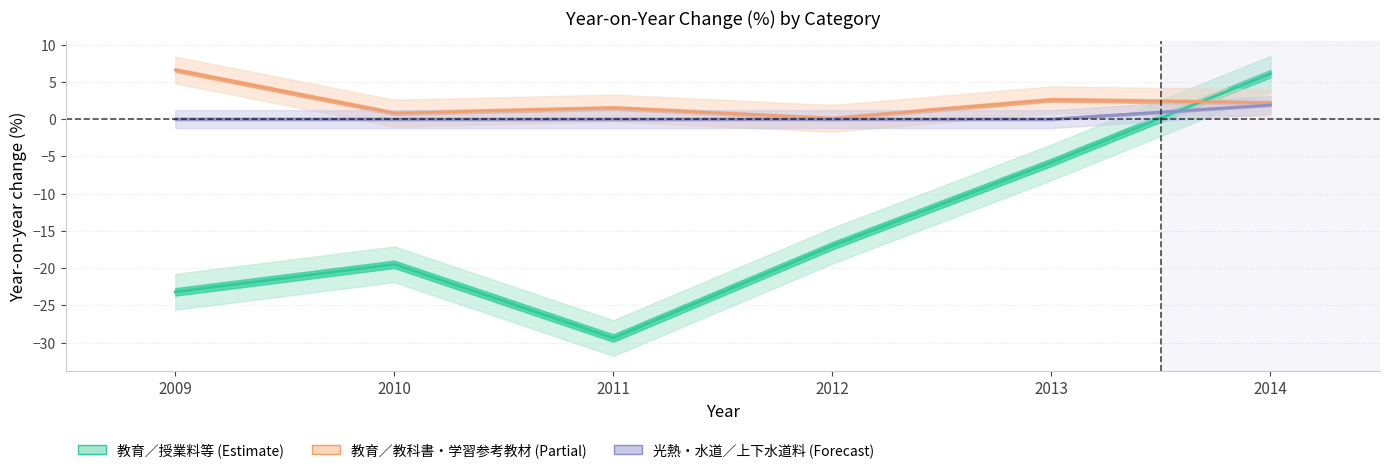

What is the total value across all series at 2010?

-18.7